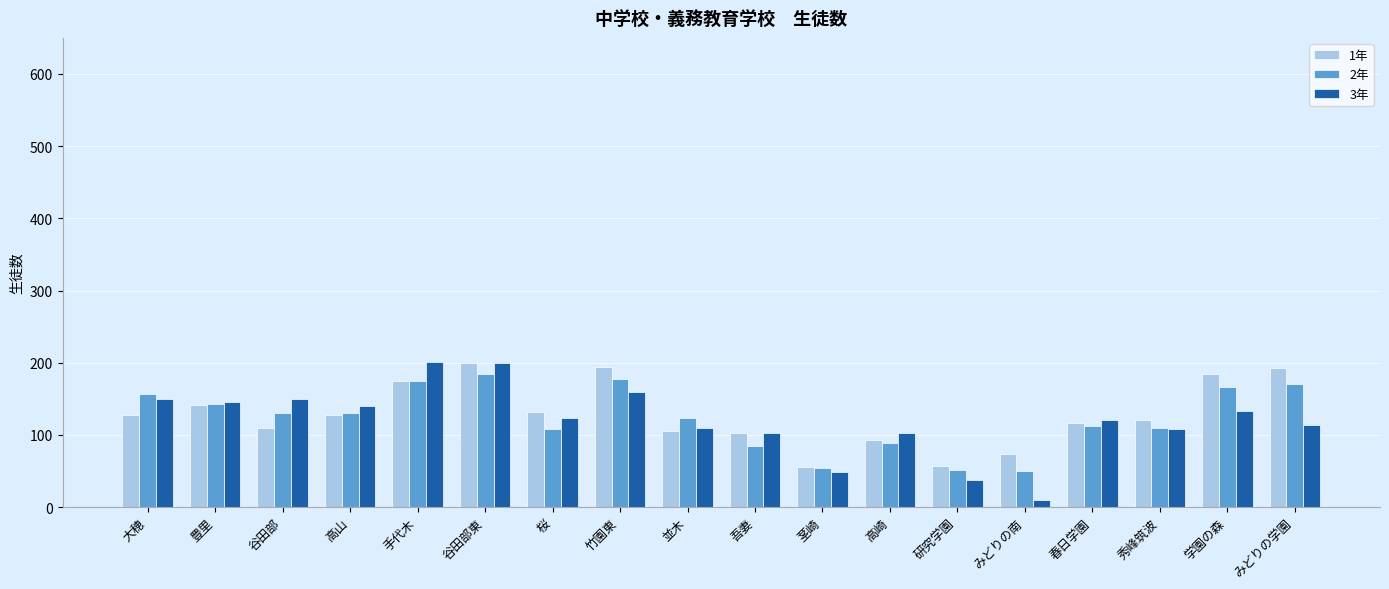

What is the maximum value shown in the chart?

201